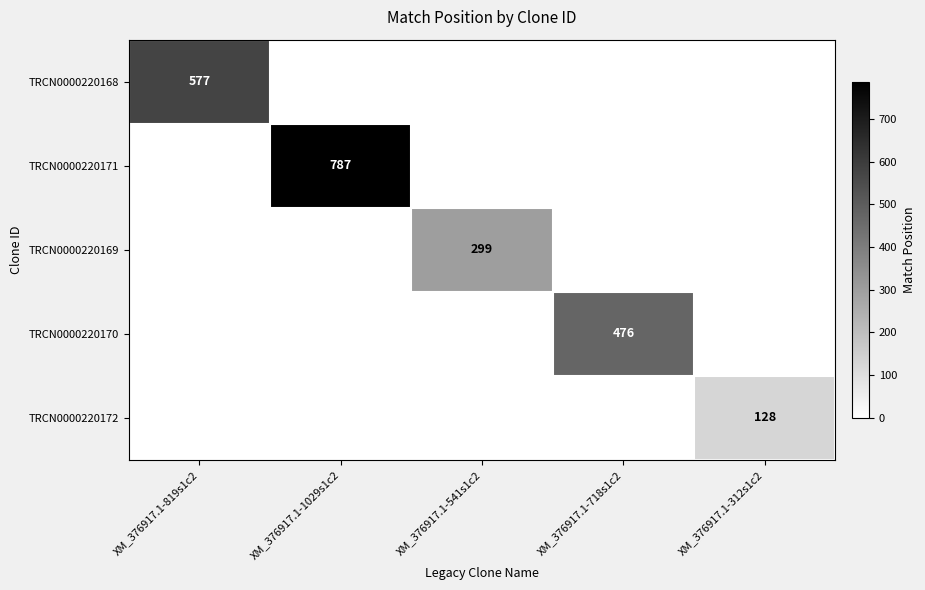

What is the maximum value shown in the chart?

787